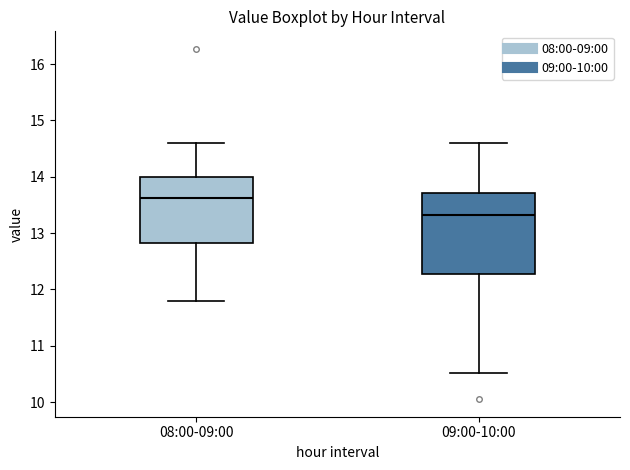

Which box's median line is the lowest?

09:00-10:00